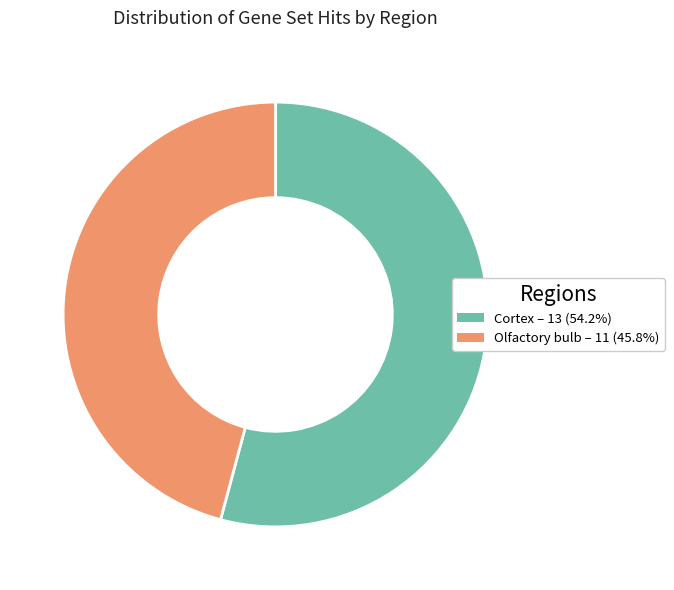

Rank the categories by value from highest to lowest.

Cortex, Olfactory bulb